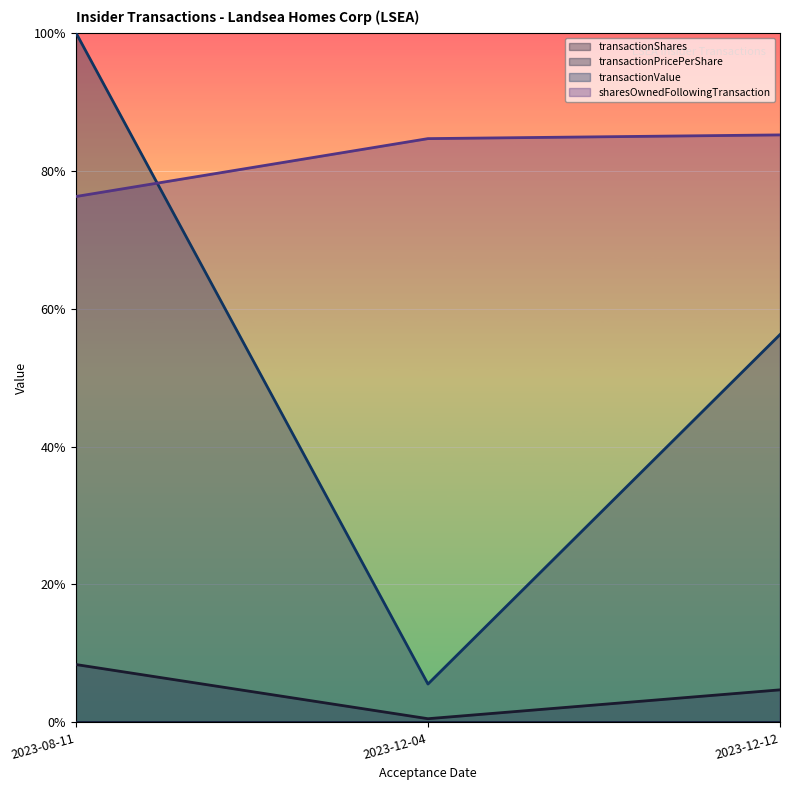

Is the value of transactionValue at 2023-12-12 greater than the value of transactionPricePerShare at 2023-12-04?

Yes